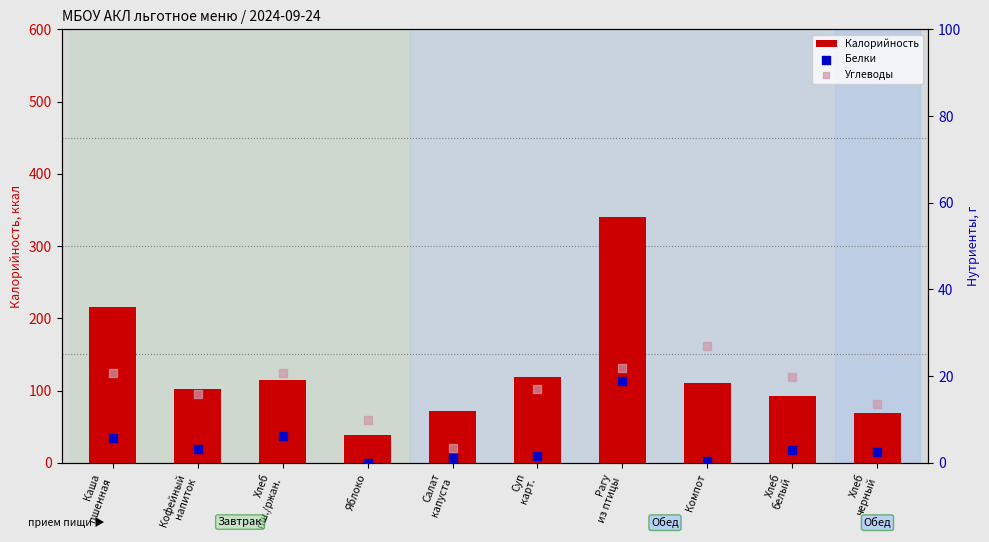

What is the total value across all series at Салат
капуста?

77.0